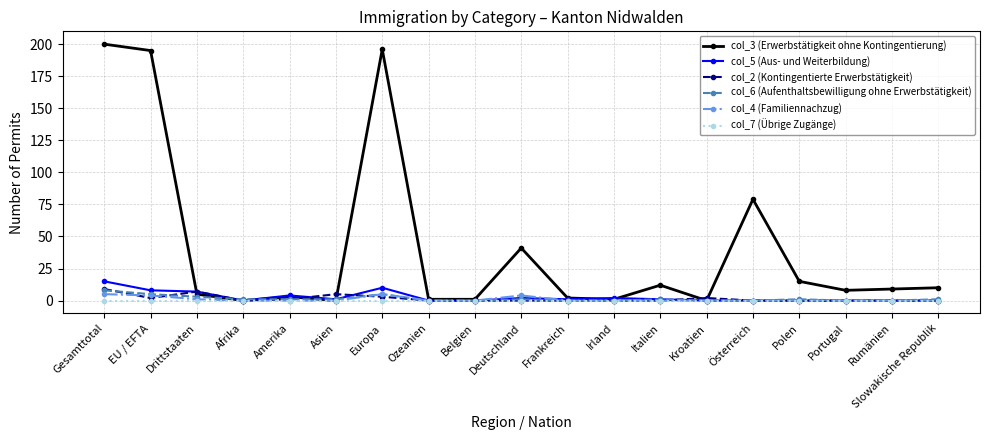

True or false: col_6 (Aufenthaltsbewilligung ohne Erwerbstätigkeit) has more than 1 points higher than both neighbors.

True